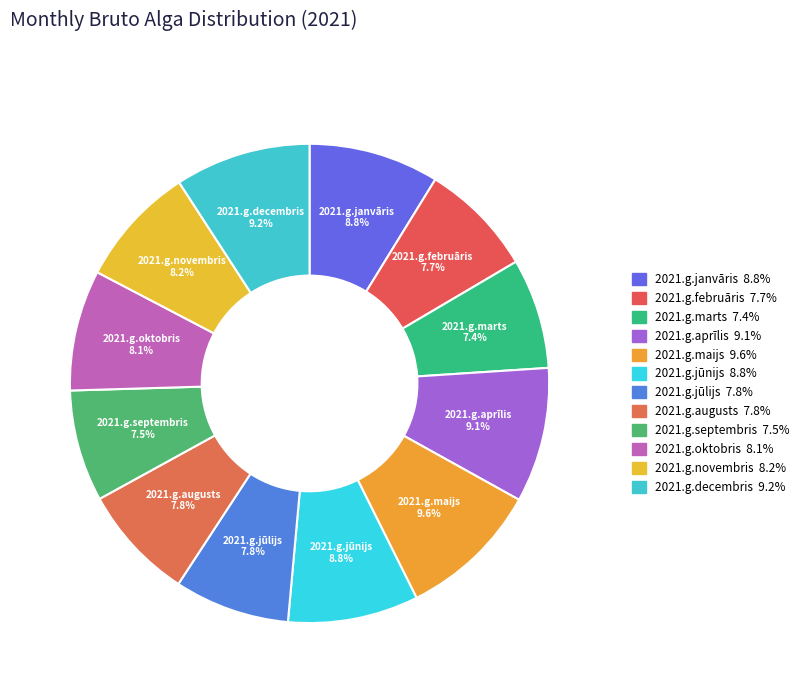

Does 2021.g.aprīlis represent more than half of the total?

No